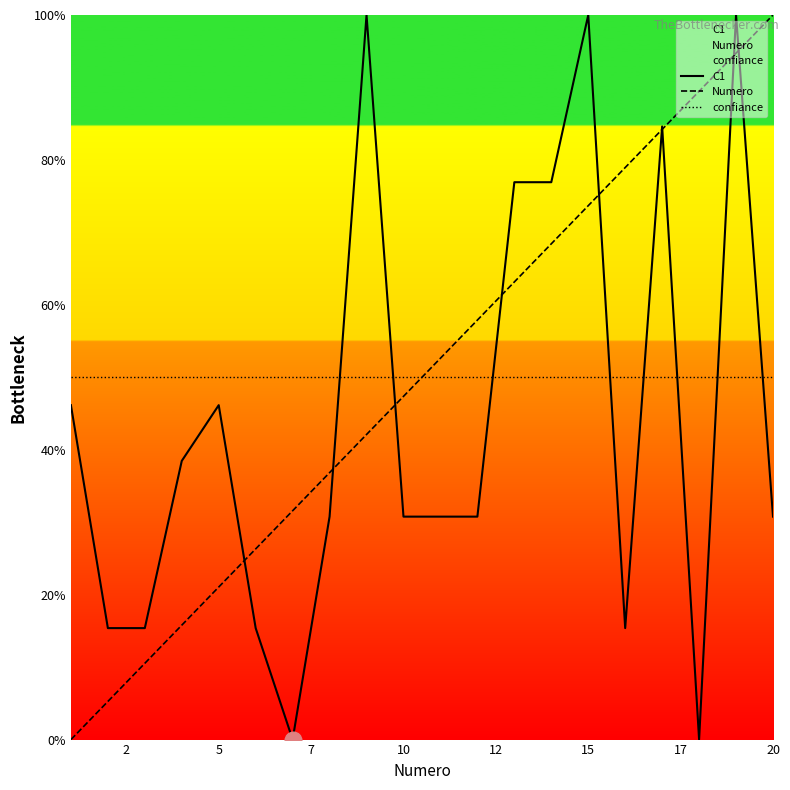

True or false: confiance has more than 2 points higher than both neighbors.

False